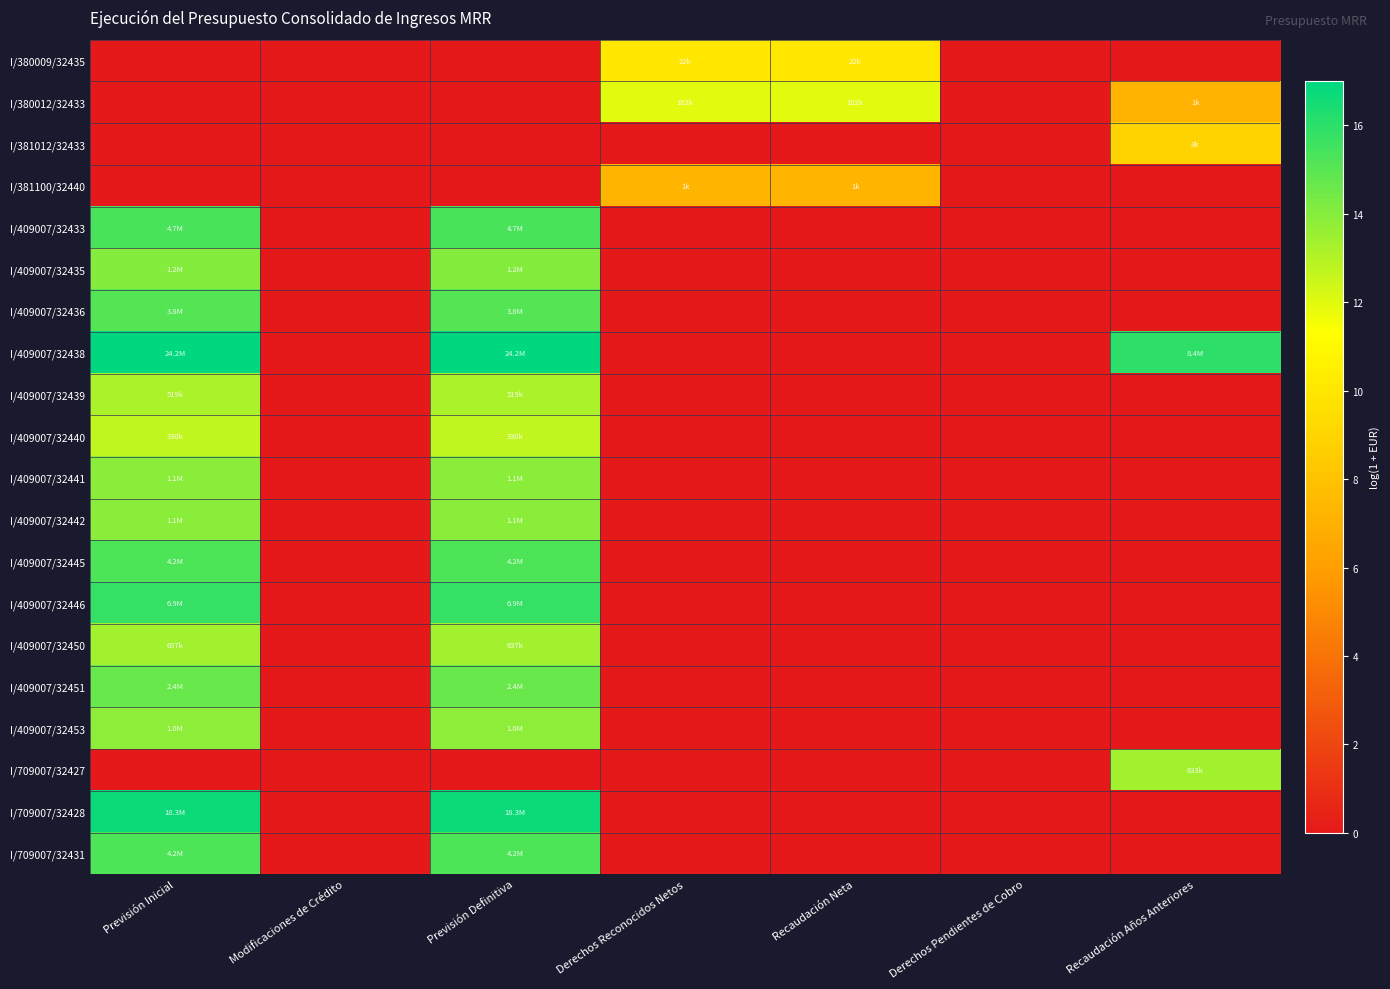

Between Previsión Inicial and Recaudación Años Anteriores, which series saw the biggest shift?

I/709007/32428